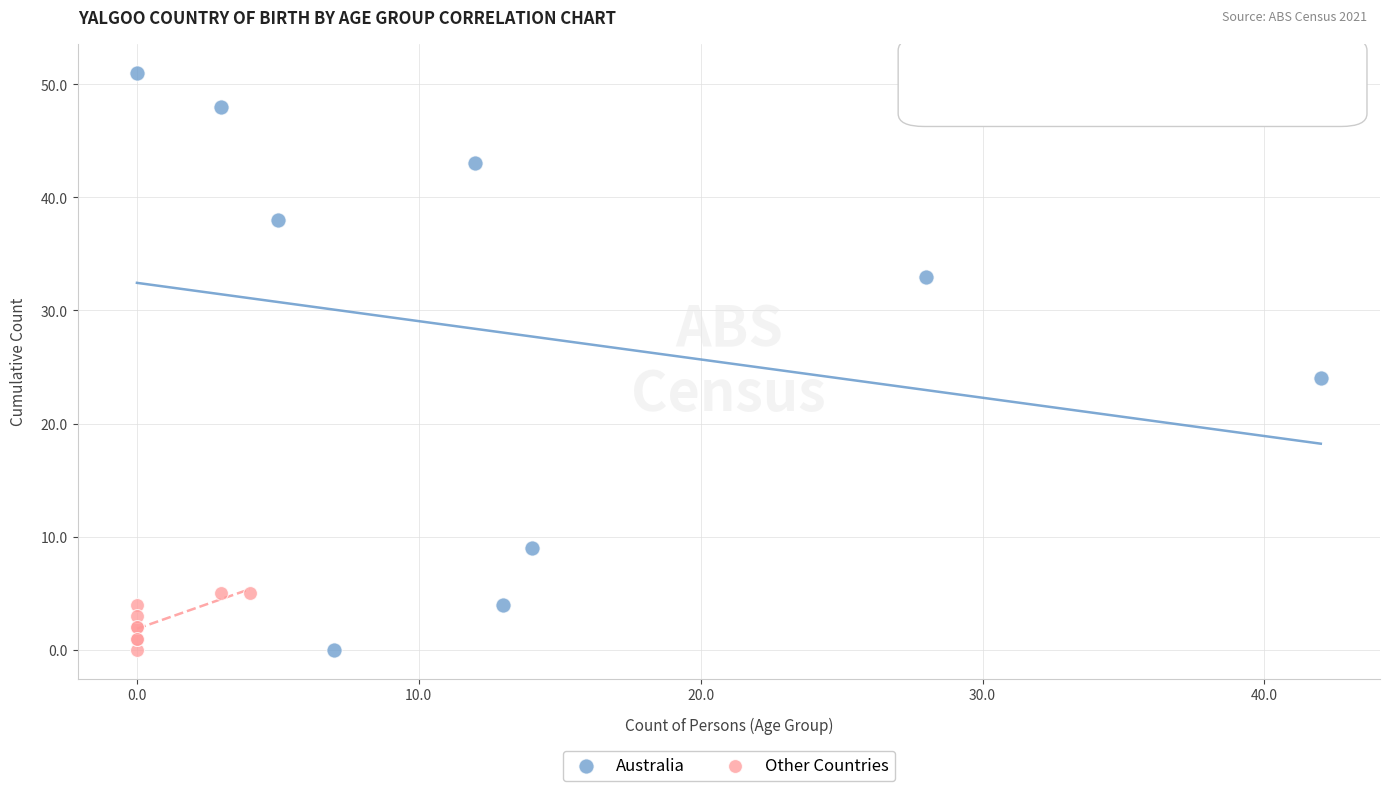

What are all the series names shown in the legend?

Australia, Other Countries